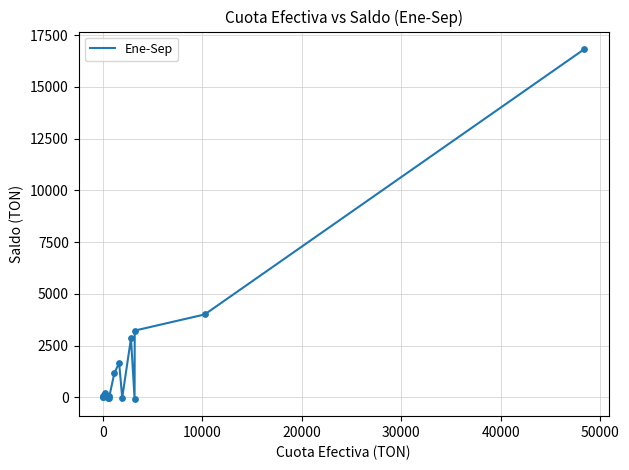

What is the difference between the maximum and minimum values?

16893.8